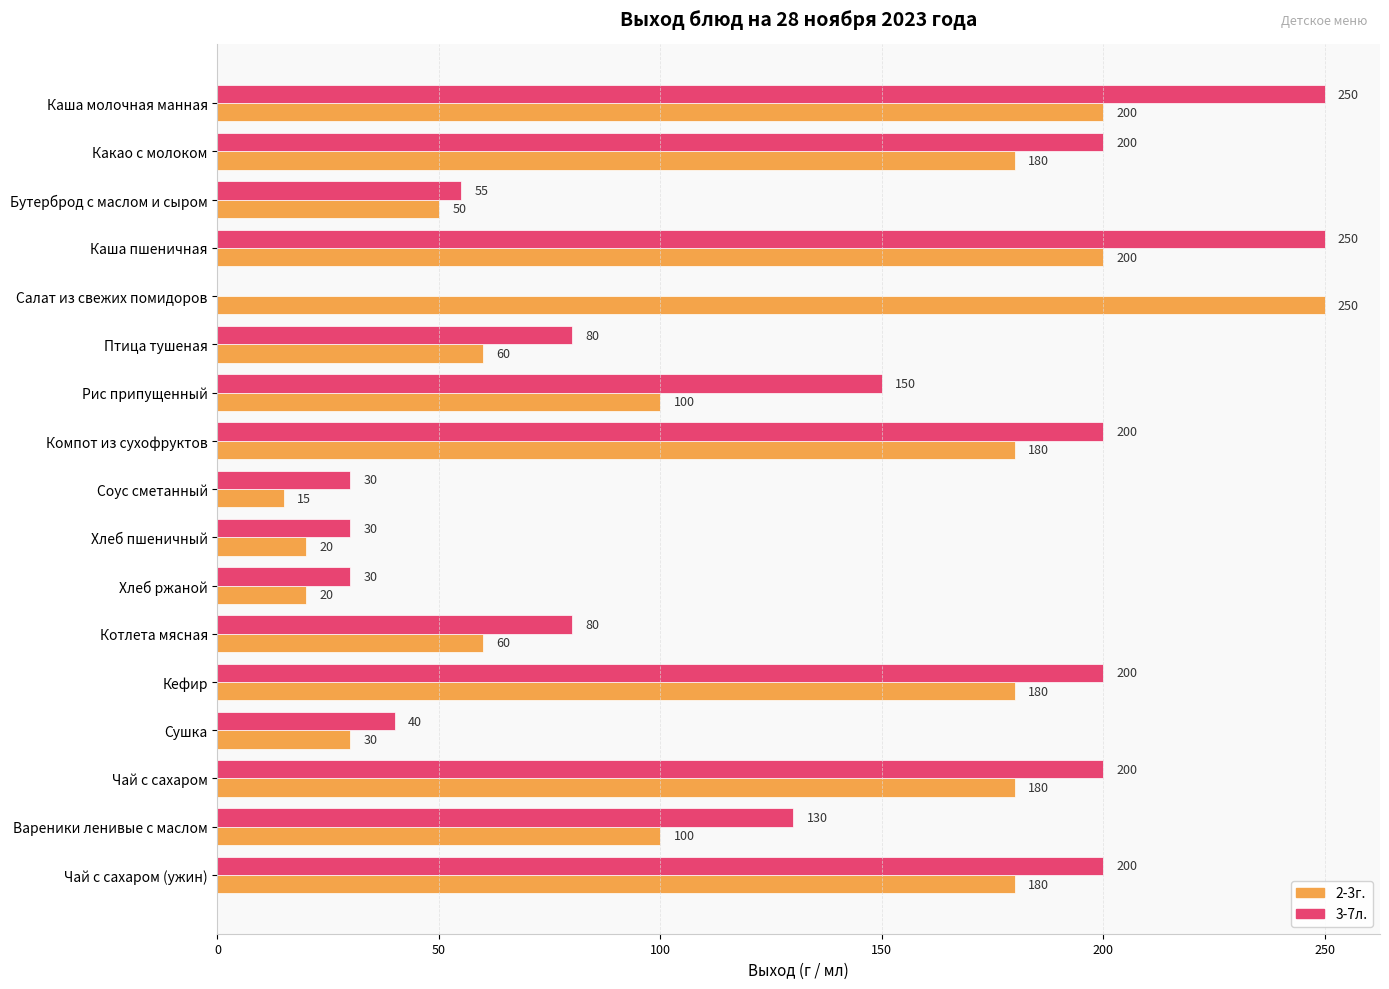

What is the sum of all 3-7л. values?

2125